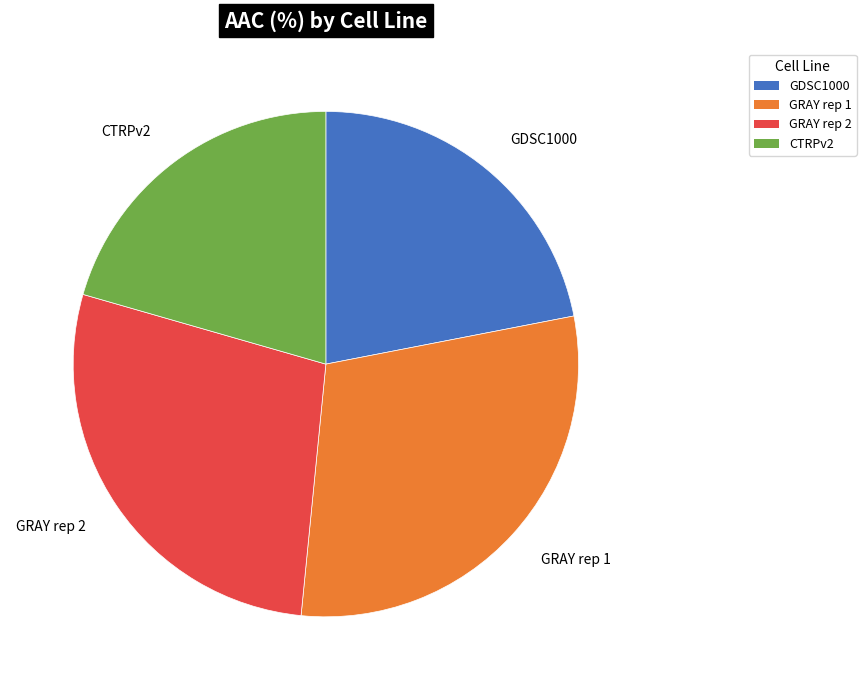

What is the ratio of the value at GRAY rep 1 to the value at GDSC1000?

1.3